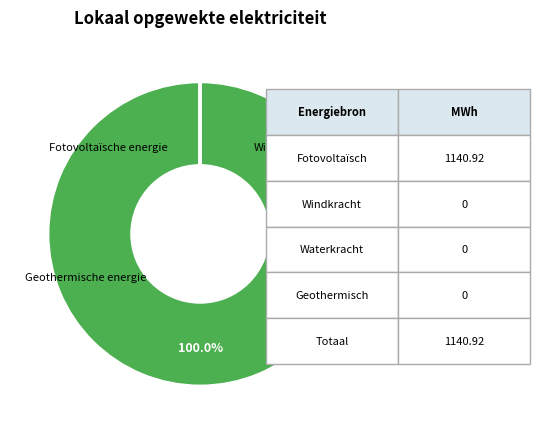

What percentage is NOT represented by Windkracht?

100.0%